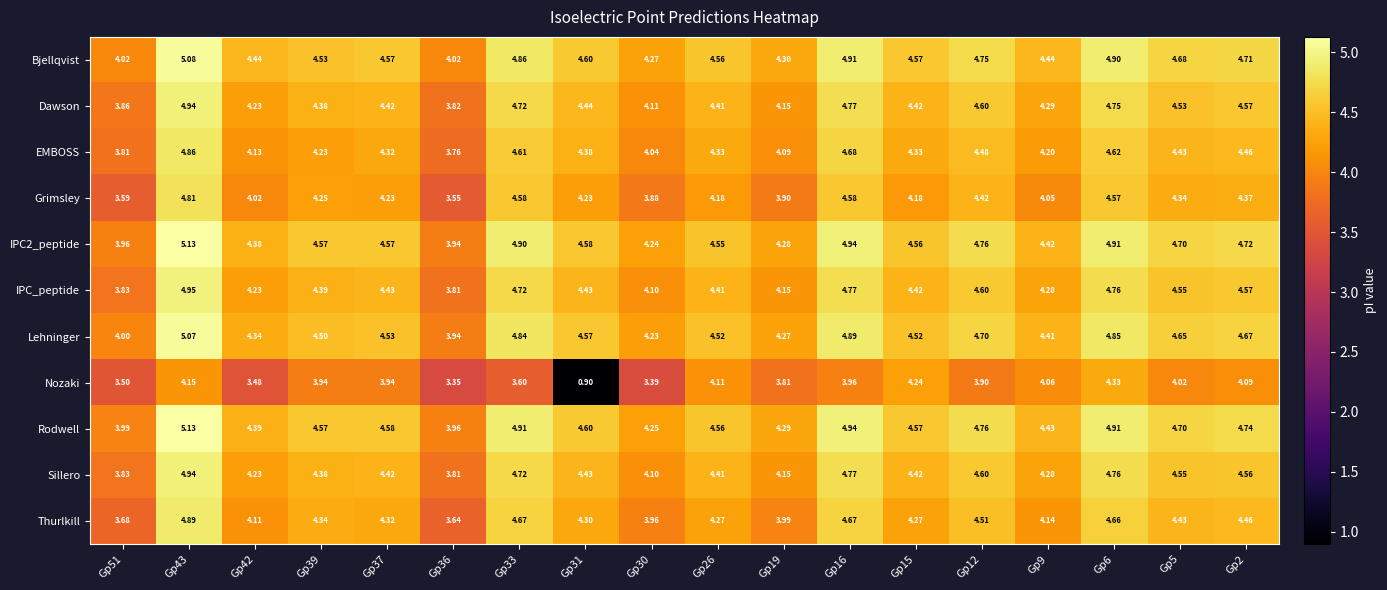

Which series changed the most between Gp39 and Gp5?

EMBOSS